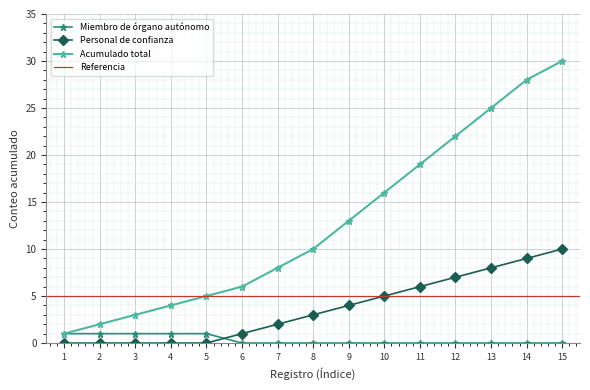

At which category is the sum across all series the highest?

15